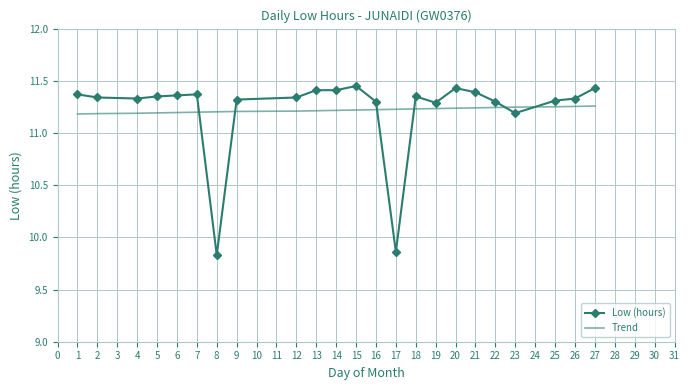

Which series has the largest range (max minus min)?

Low (hours)